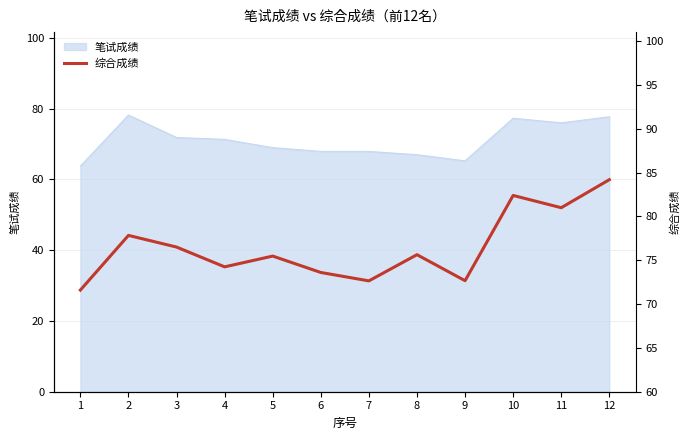

Reading left to right, list all the values displayed in this chart.

71.6	77.8	76.5	74.2	75.5	73.6	72.7	75.6	72.7	82.4	81.0	84.2